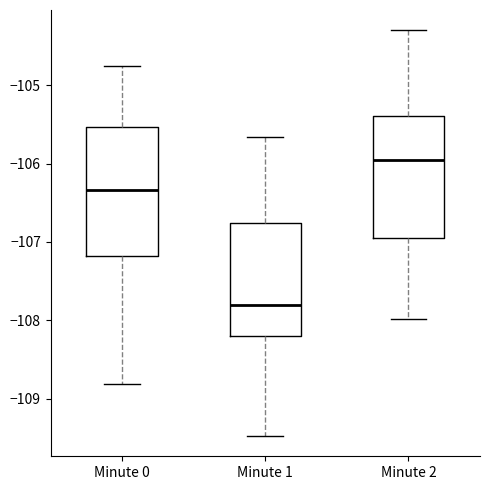

Where does the upper whisker of the box for Minute 1 end on the y-axis? The values are not printed on the chart, so give them approximately, as read against the axis.

-105.7